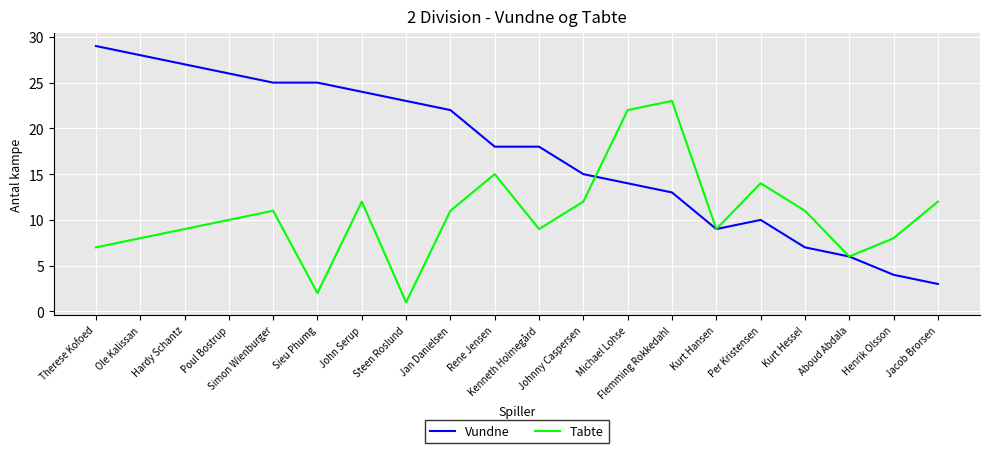

Where do Tabte and Vundne first cross each other?

Johnny Caspersen and Michael Lohse